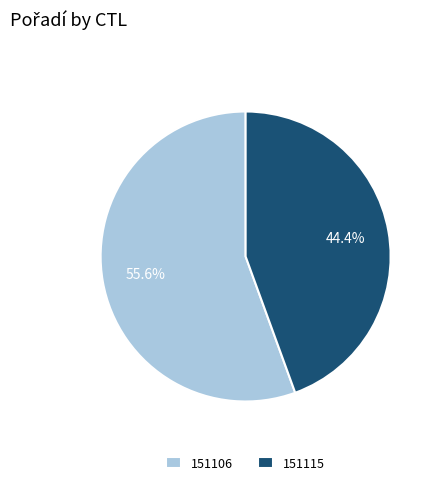

Approximately how many times larger is the value at 151115 compared to 151106?

0.8